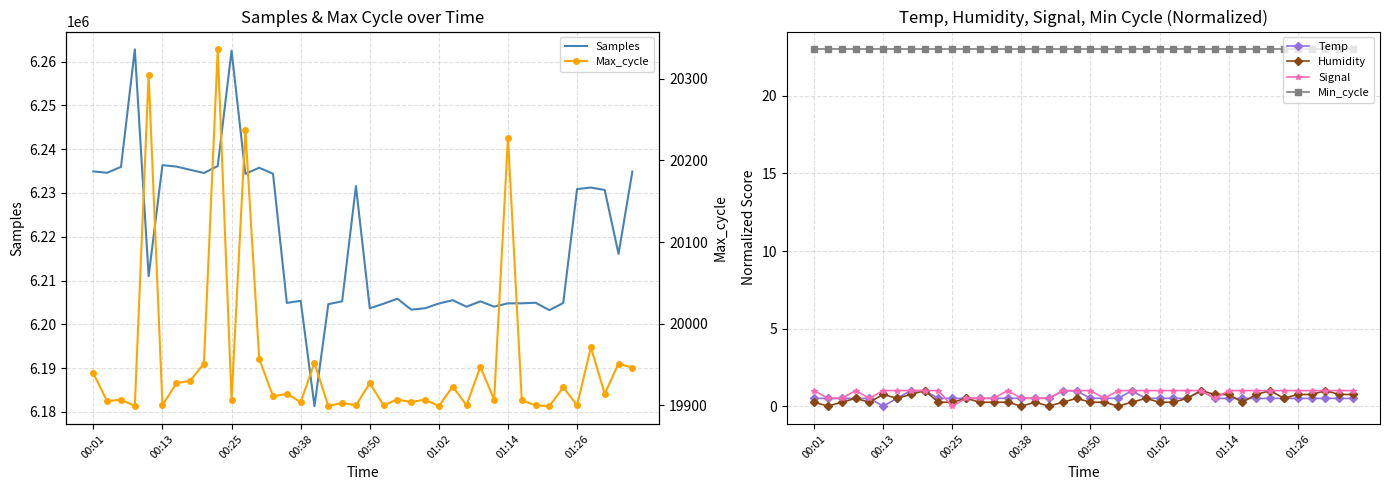

How many categories are shown in the chart?

40